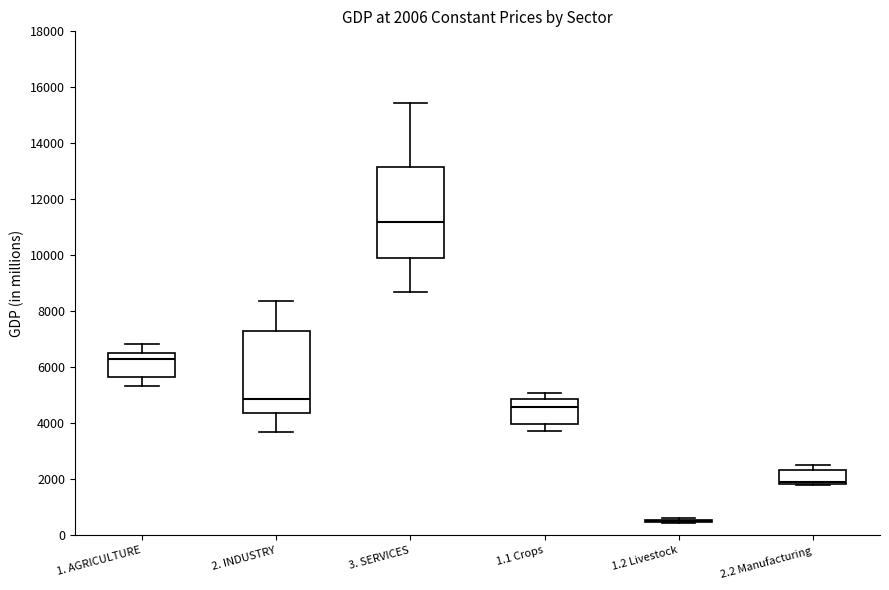

Comparing the boxes themselves (not the whiskers), which one is the tallest?

3. SERVICES